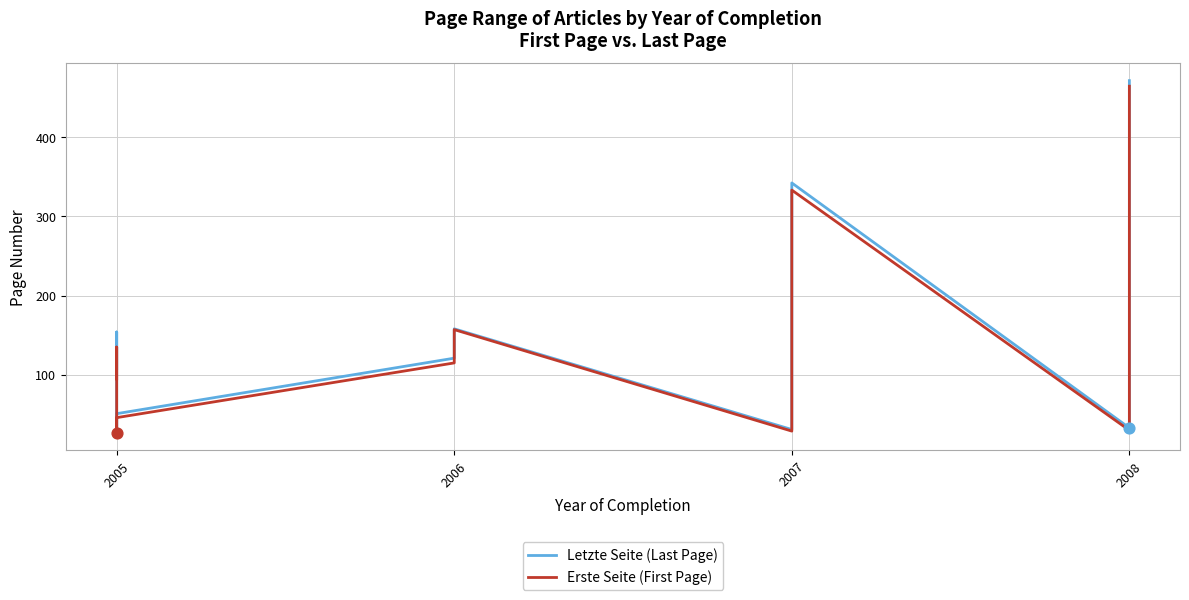

Is the value of Letzte Seite (Last Page) at 2006 greater than the value of Erste Seite (First Page) at 2008?

Yes